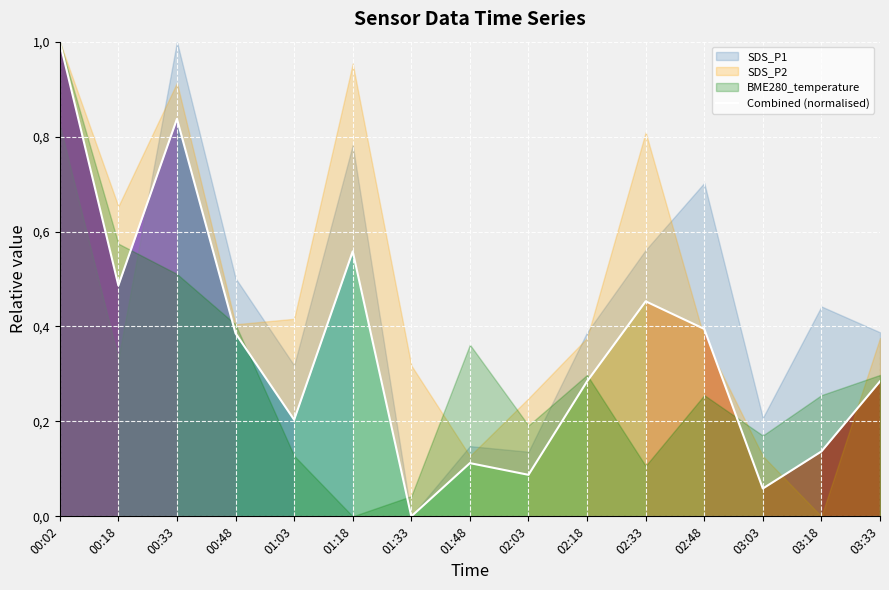

List the labels in order of value, smallest first.

01:33, 03:03, 02:03, 01:48, 03:18, 01:03, 02:18, 03:33, 00:48, 02:48, 02:33, 00:18, 01:18, 00:33, 00:02